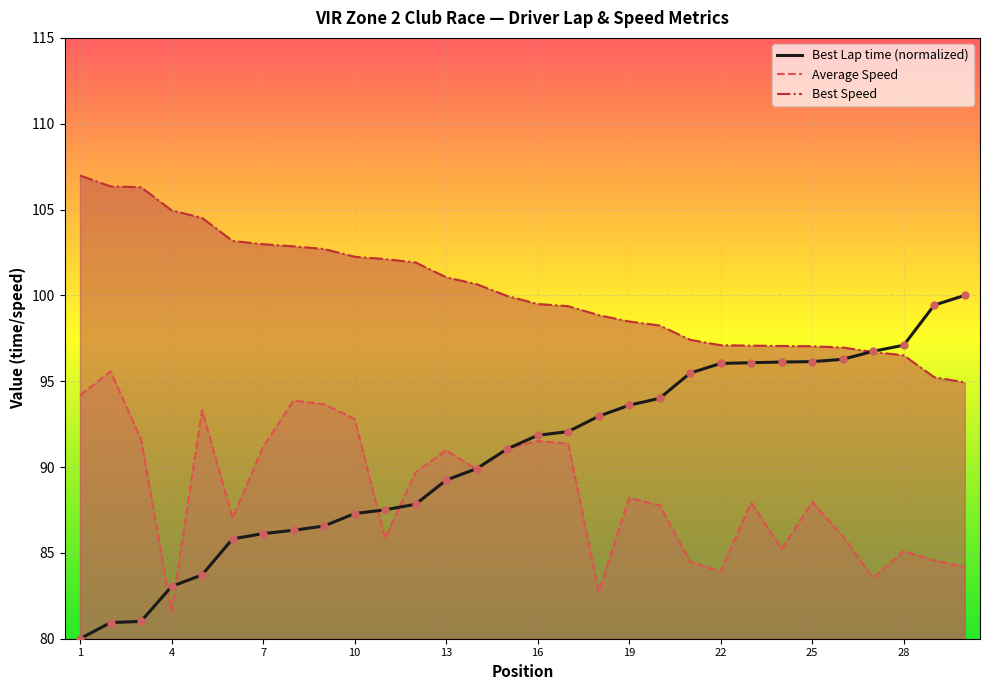

Which series reaches the minimum Y coordinate?

Best Lap time